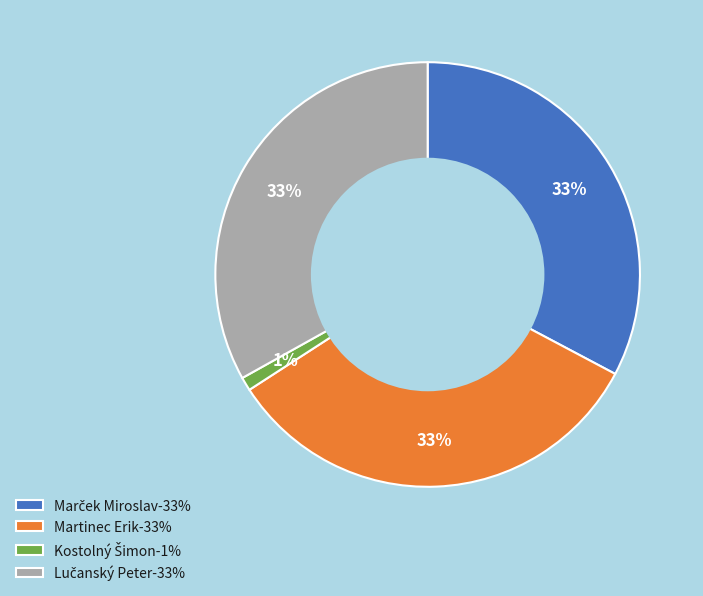

True or false: Martinec Erik-33% accounts for 33% of the total.

True